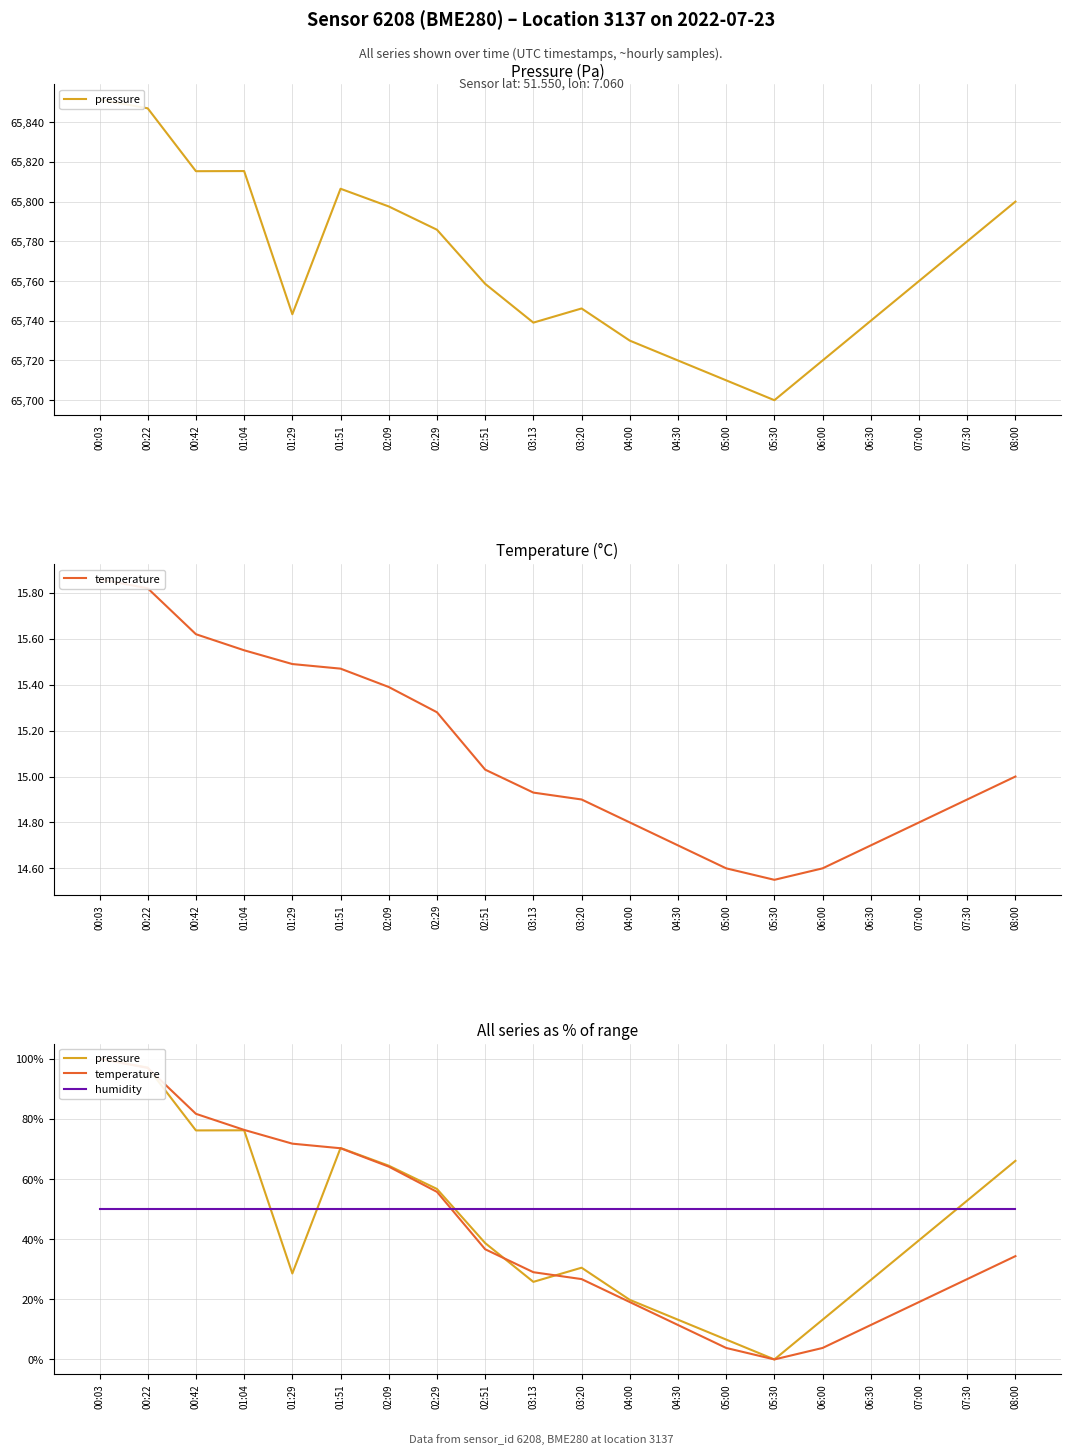

Which label corresponds to the smallest value in the chart?

05:30